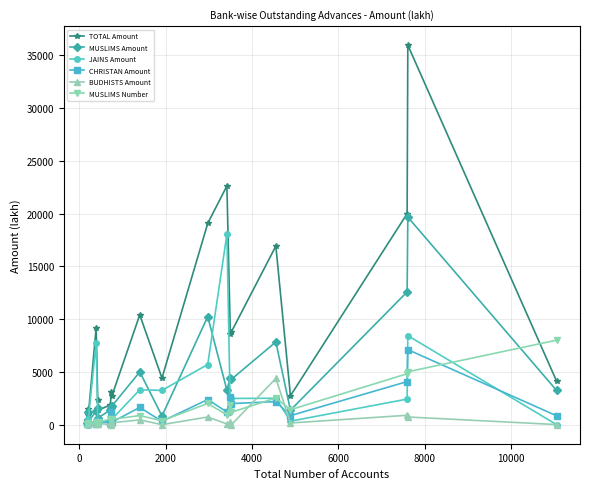

True or false: TOTAL Amount and JAINS Amount intersect in this chart.

False